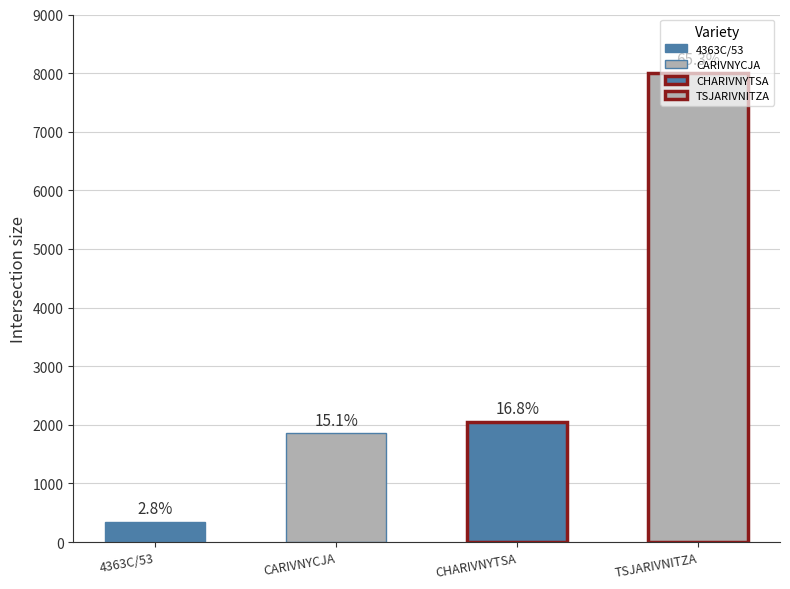

Are the bars horizontal?

No